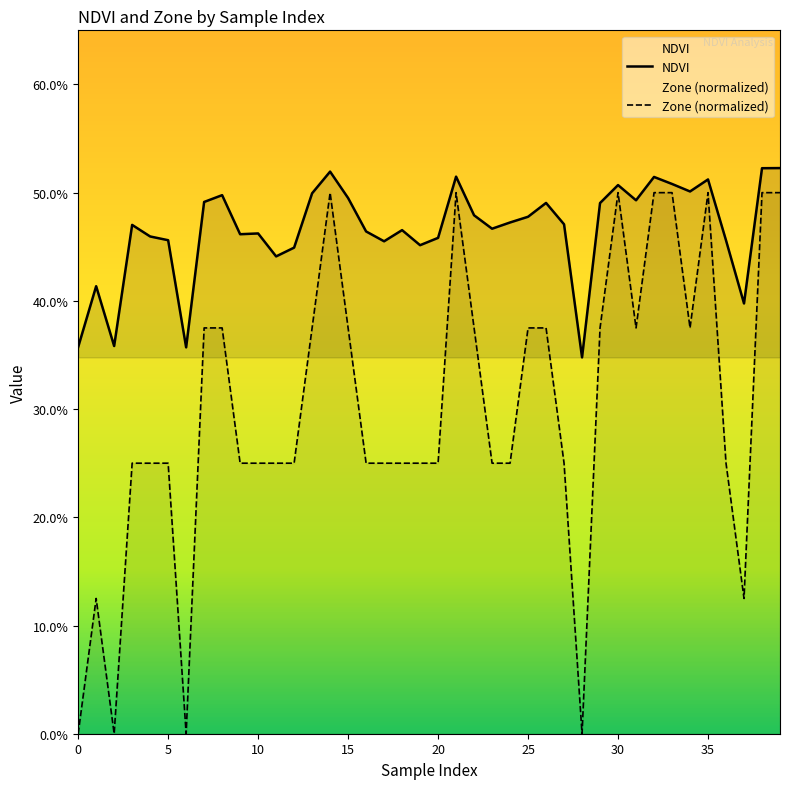

What is the total value across all series at 21?

1.0